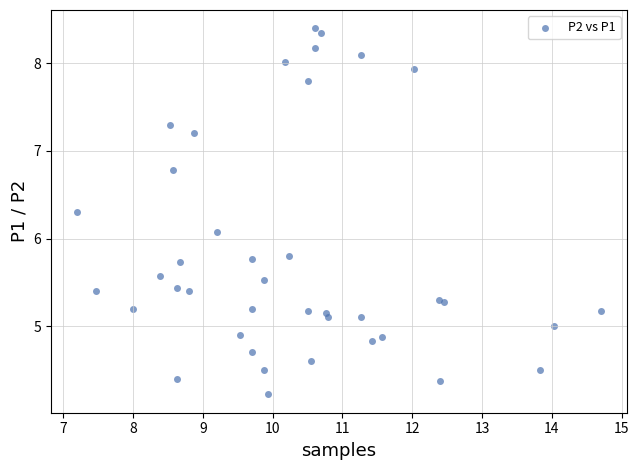

What Y value in the scatter plot is closest to 6?

6.1